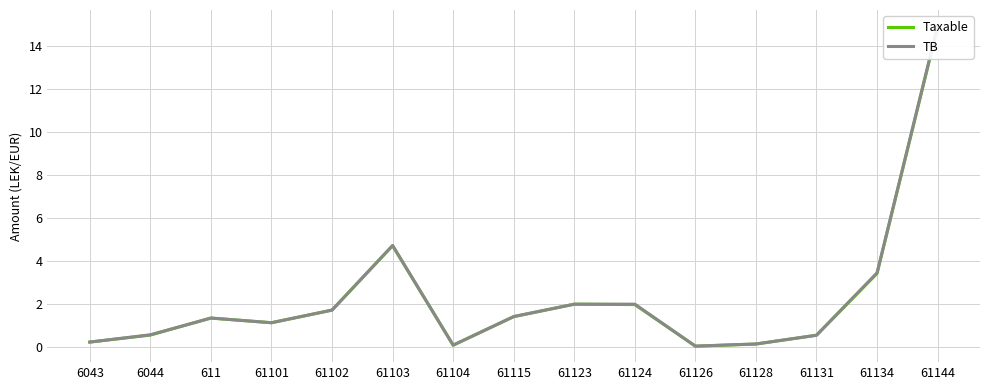

Reading left to right, extract all data points from this chart.

Taxable: 0.3	0.6	1.4	1.1	1.7	4.7	0.1	1.4	2.0	2.0	0.1	0.2	0.6	3.4	14.9
TB: 0.3	0.6	1.4	1.1	1.7	4.7	0.1	1.4	2.0	2.0	0.1	0.2	0.6	3.5	14.9